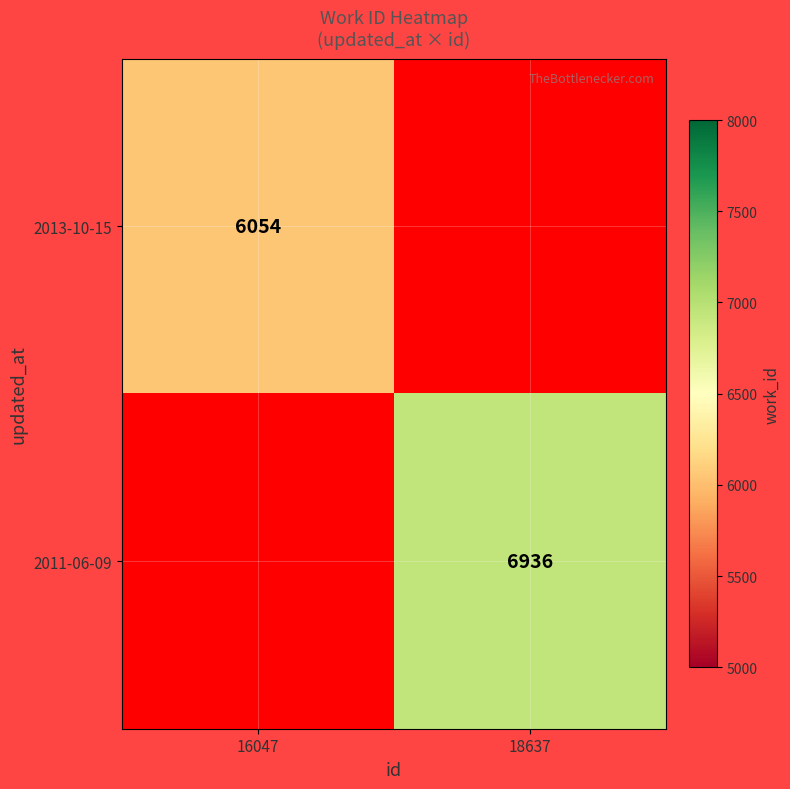

The value of 2011-06-09 at 18637 is 9132. True or false?

False